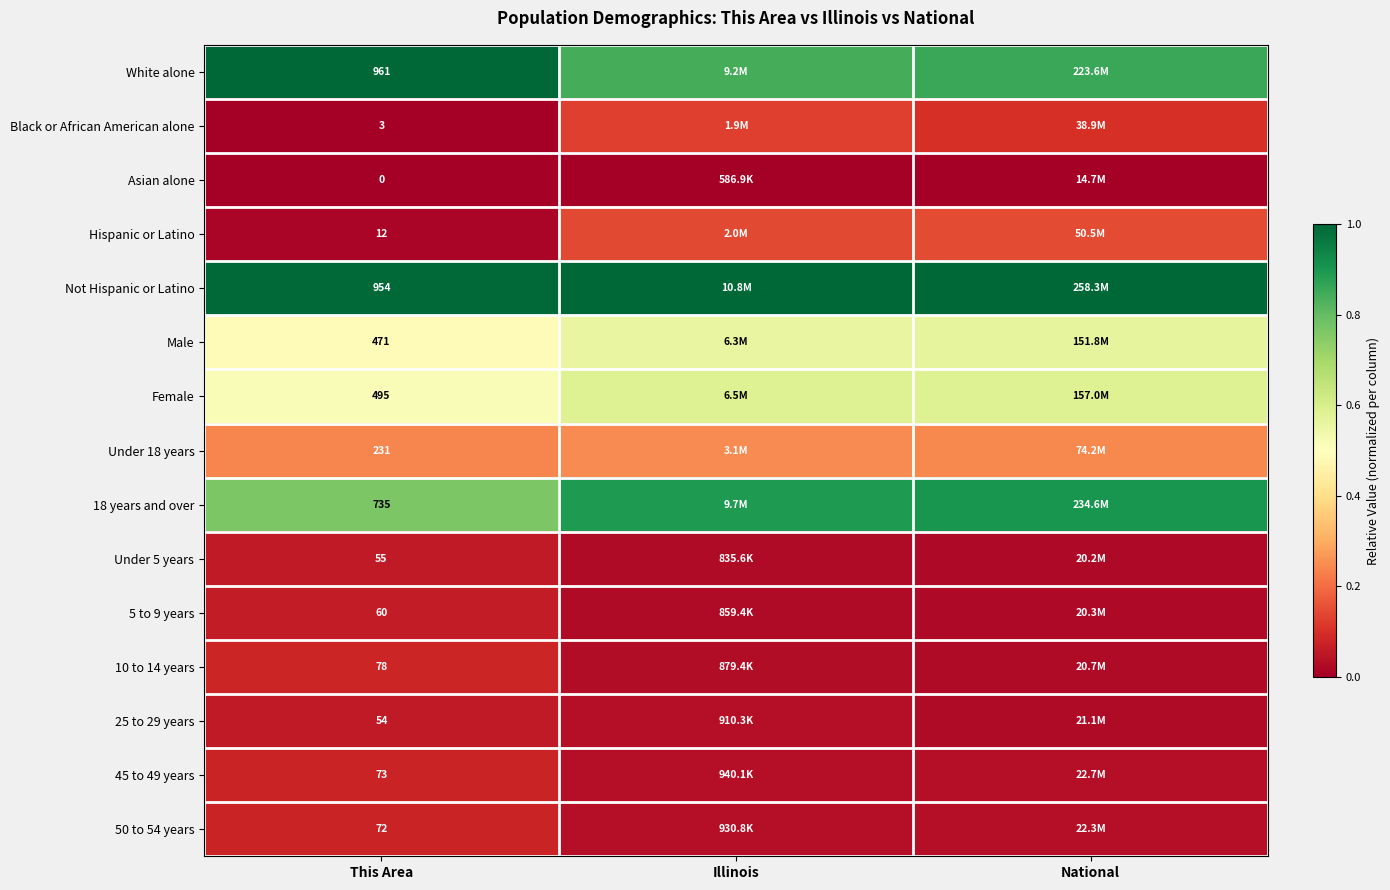

Which series has the largest total across all categories?

Not Hispanic or Latino